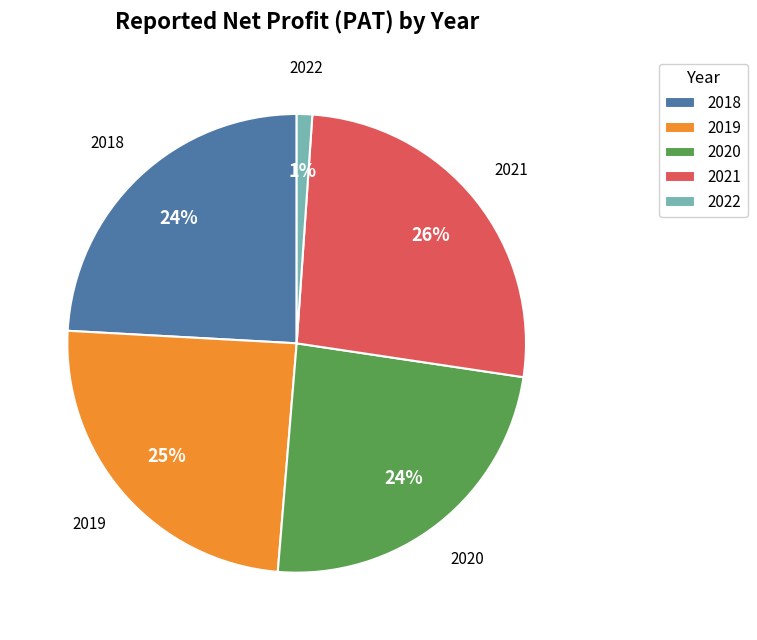

To the nearest percent, what percentage of the pie is 2020?

24%